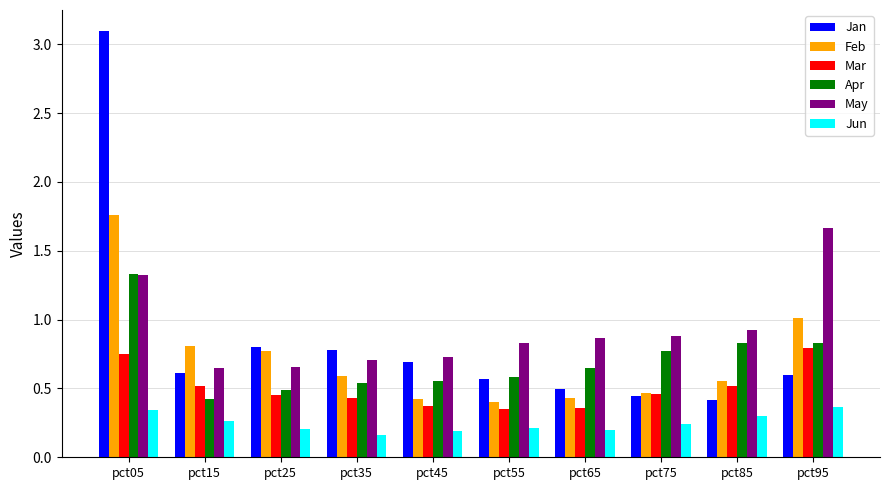

Rank the series by their maximum value, from lowest to highest.

Jun, Mar, Apr, May, Feb, Jan